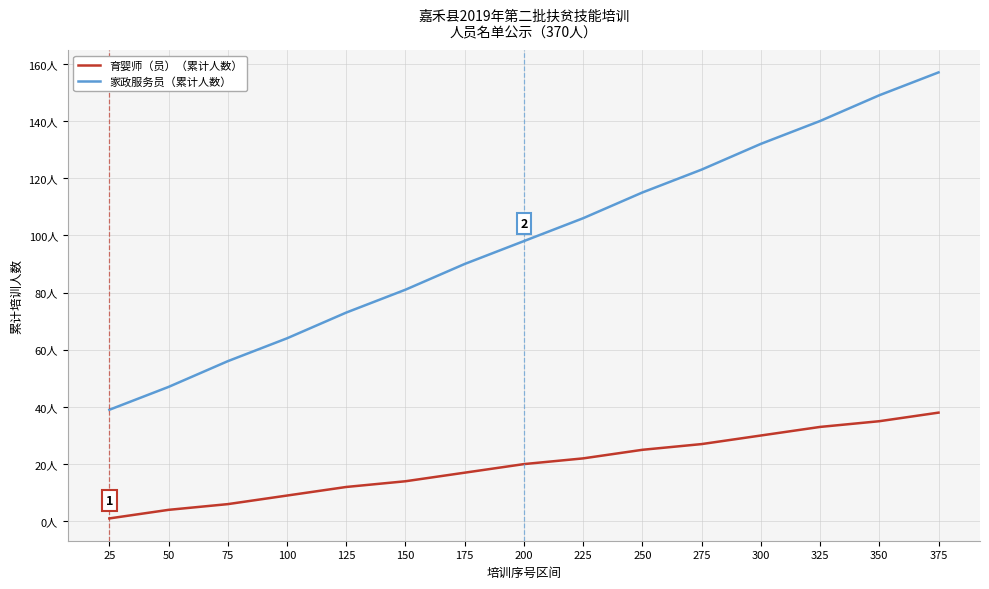

What is the lowest value of the 育婴师（员）（累计人数） series?

1